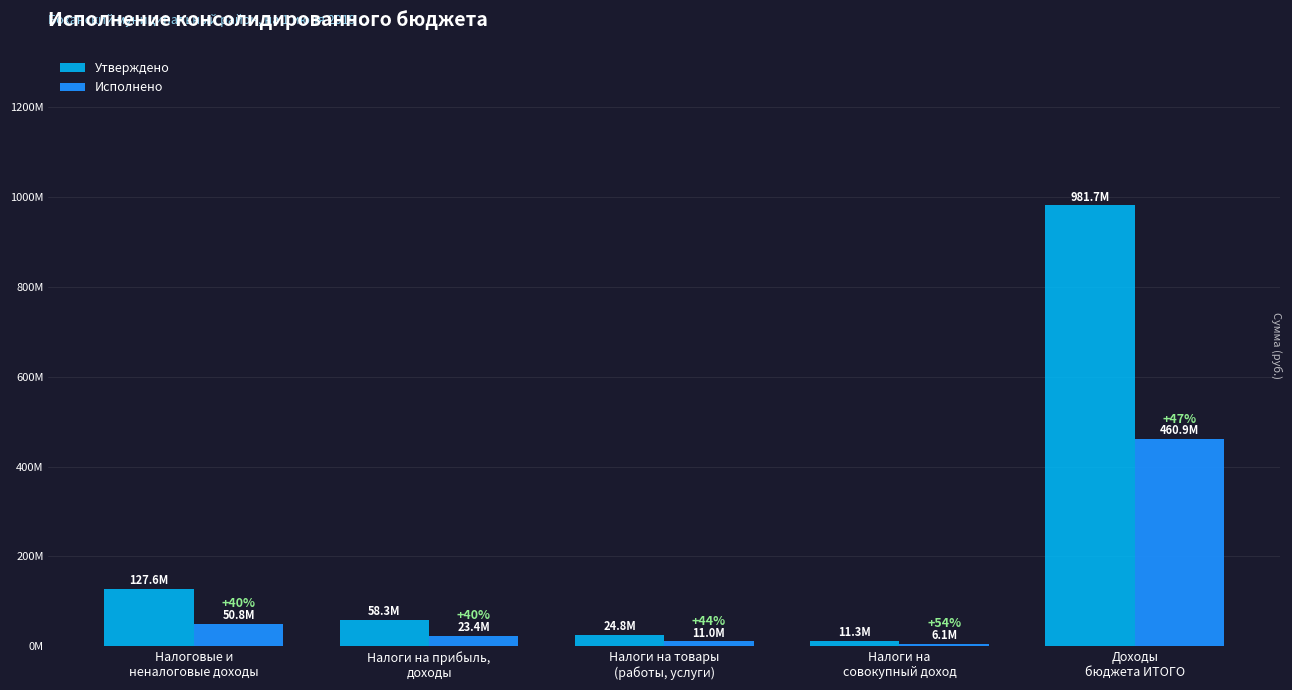

What is the label of the 2nd bar from the left?

Налоги на прибыль,
доходы